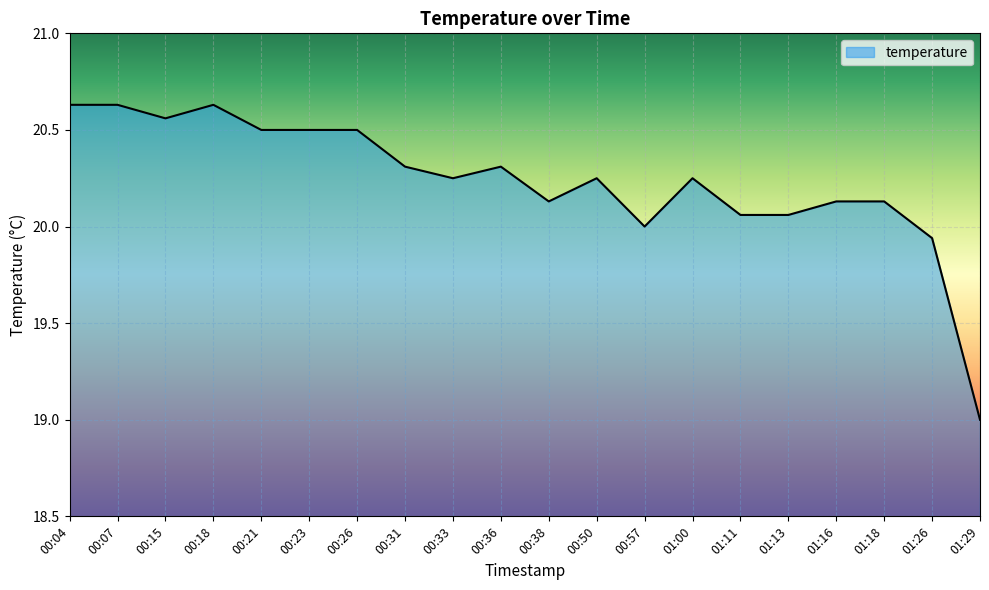

Approximately how many times larger is the value at 00:04 compared to 01:29?

1.1